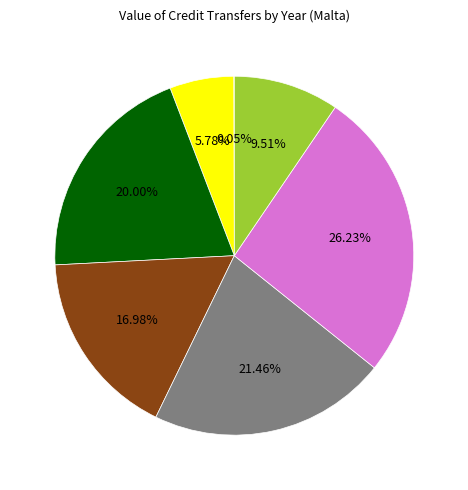

Does any single category account for the majority?

No